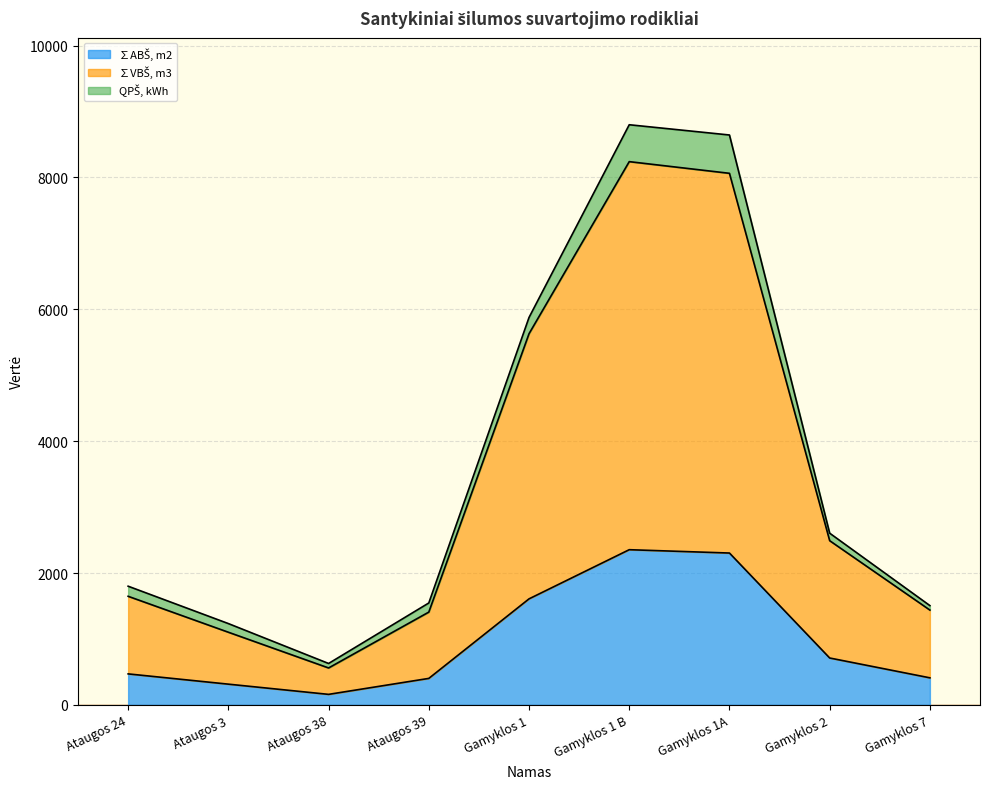

Which label corresponds to the smallest value in the chart?

Ataugos 38